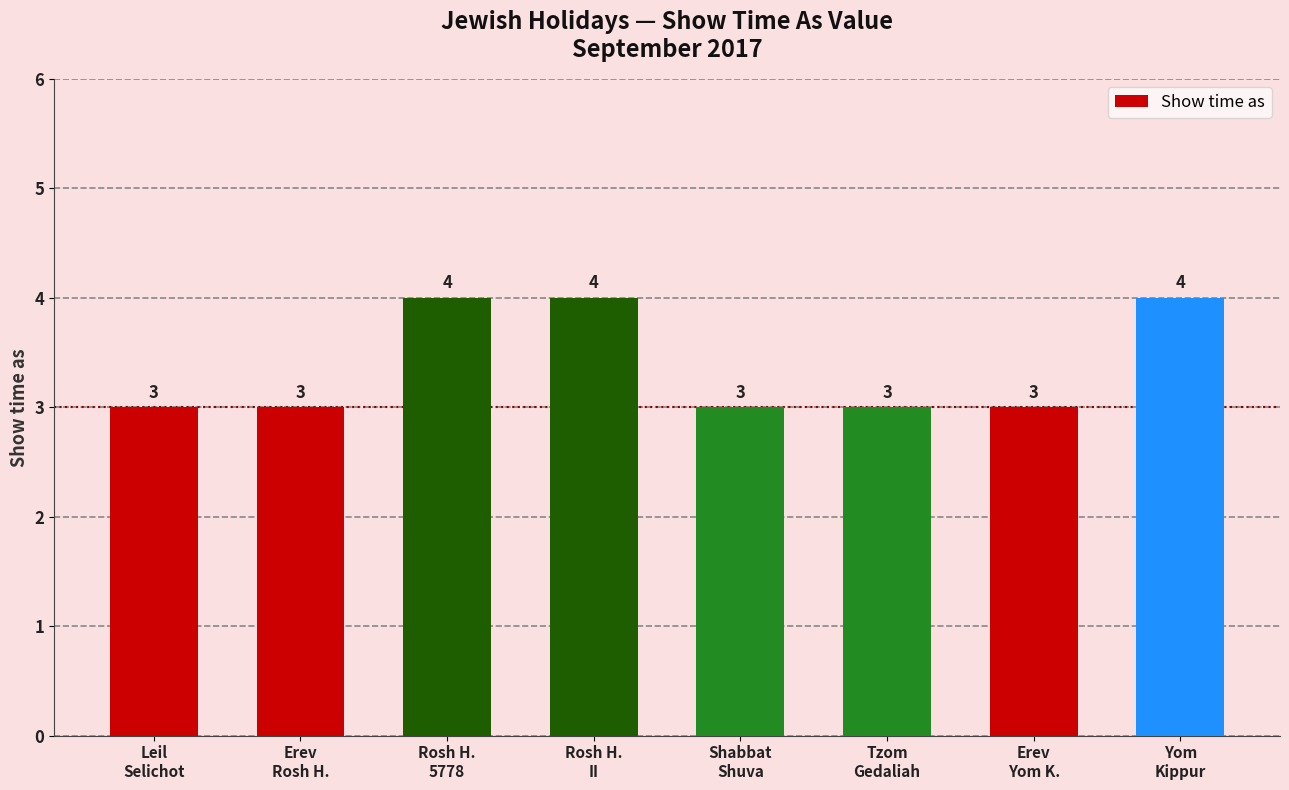

True or false: the data shows 4 at Tzom
Gedaliah.

False